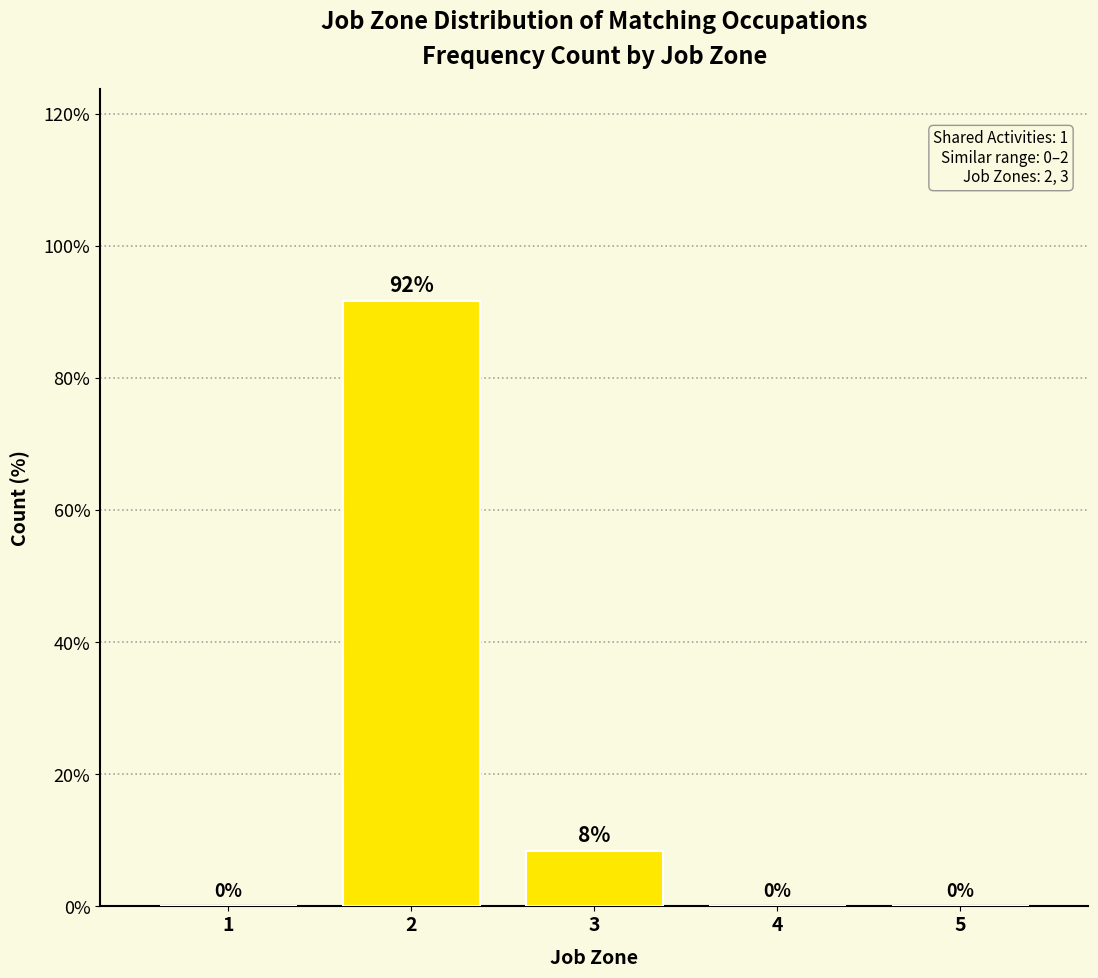

What is the sum of all values?

100.0